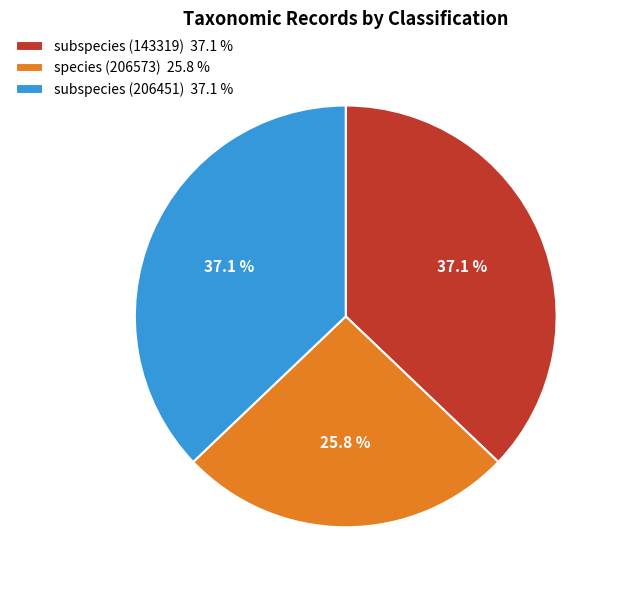

Approximately how many times larger is the value at species (206573) 25.8 % compared to subspecies (143319) 37.1 %?

0.7